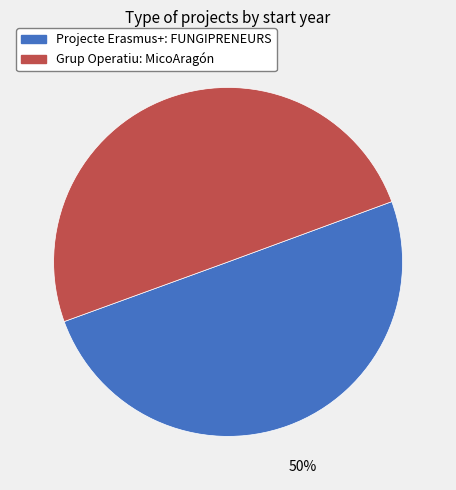

To the nearest percent, what portion does Projecte Erasmus+: FUNGIPRENEURS represent?

50%